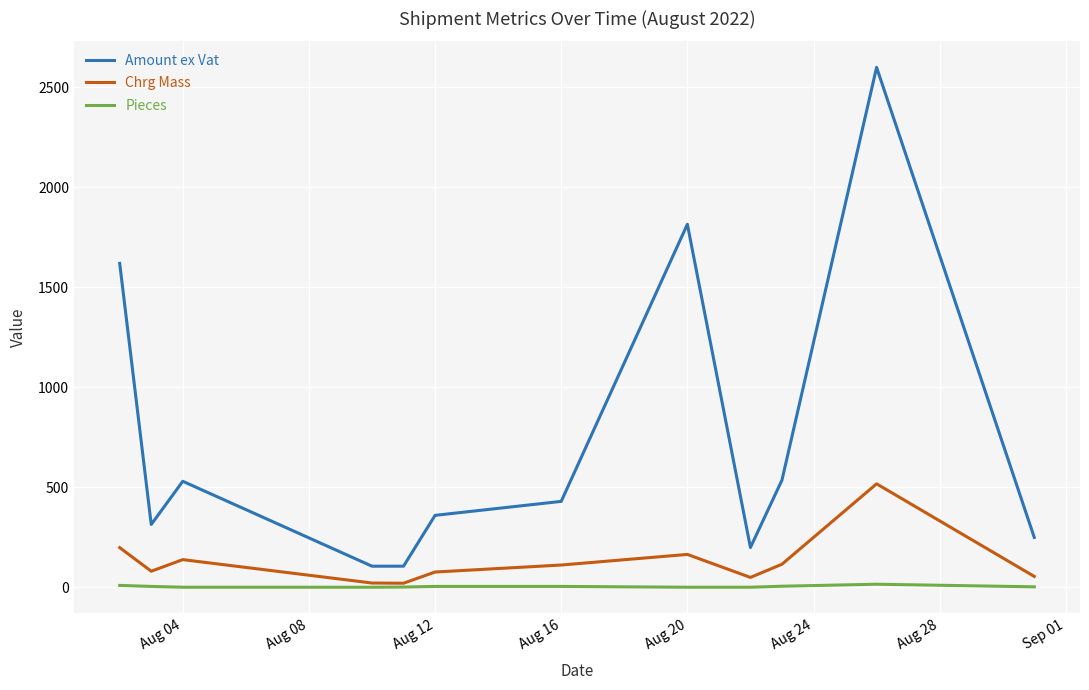

List the series in order of their peak value, highest first.

Amount ex Vat, Chrg Mass, Pieces